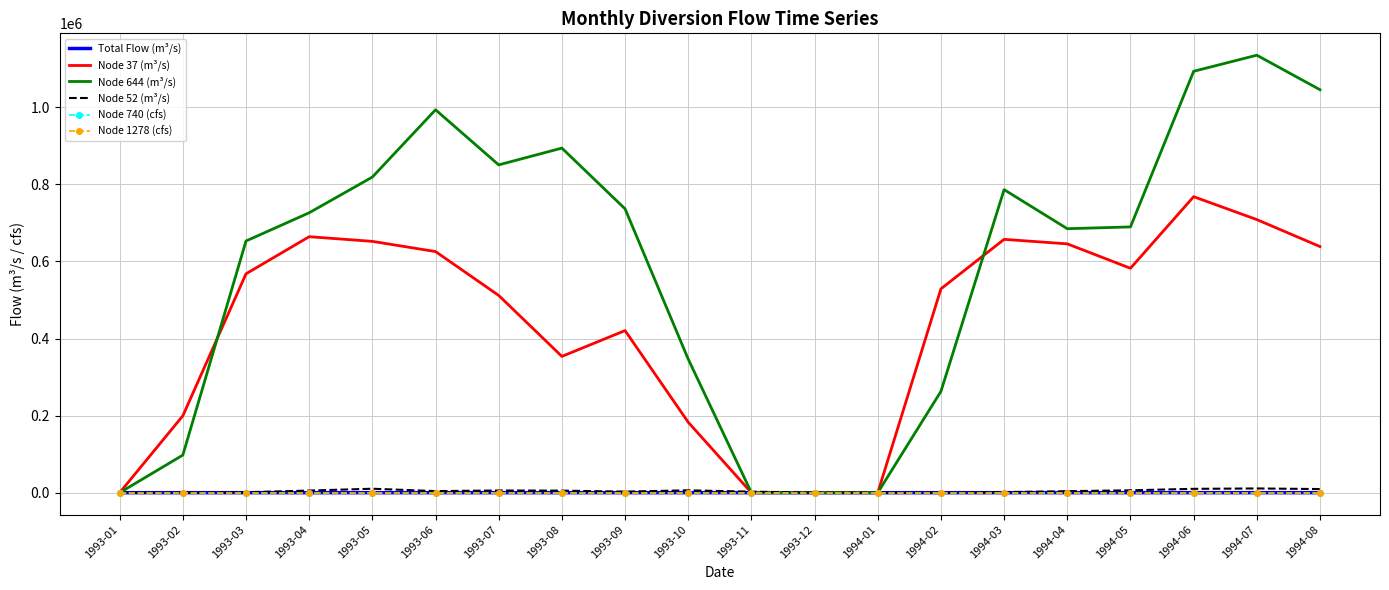

What is the greatest value displayed?

1135131.1